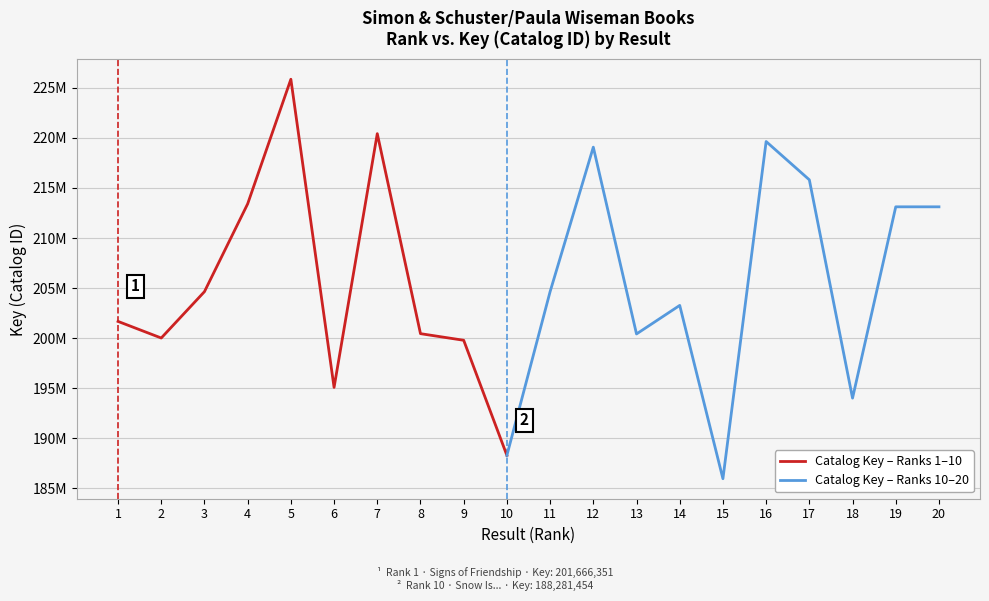

The Result (Rank) series shows 4 at 2. True or false?

False